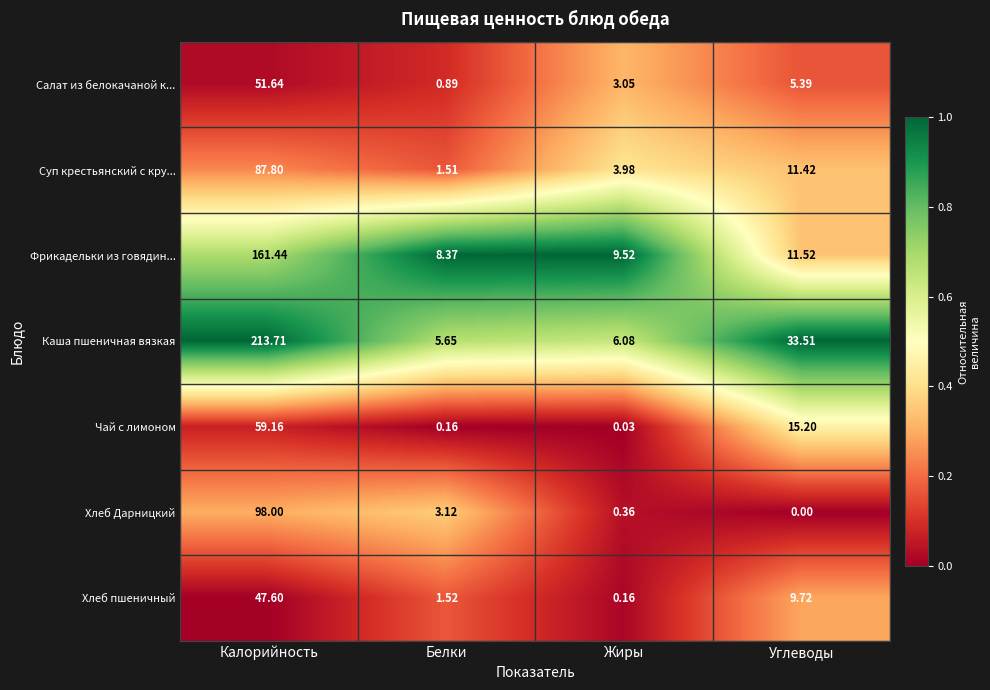

Which label corresponds to the smallest value in the chart?

Углеводы